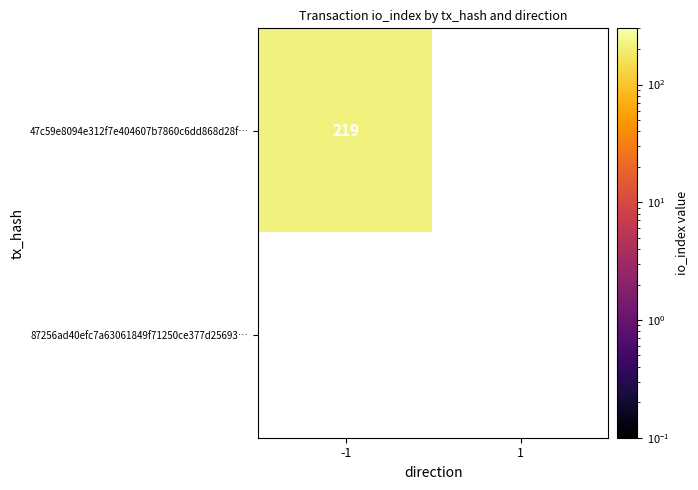

At how many categories does at least one series exceed 172?

1